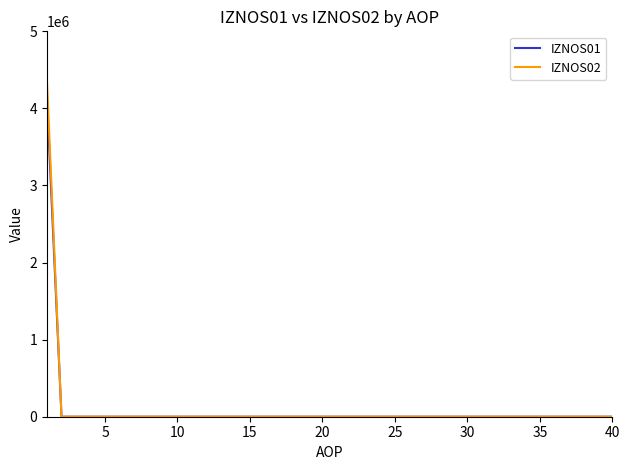

Which series has the widest spread of values?

IZNOS02